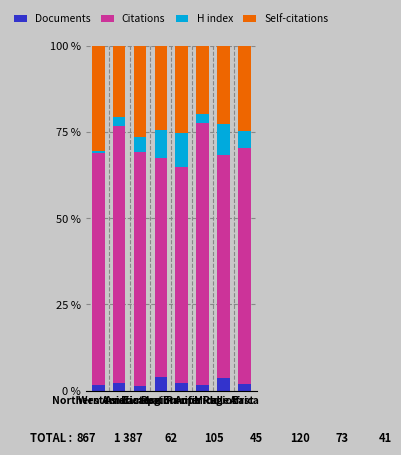

What is the highest value of the Documents series?

3.8